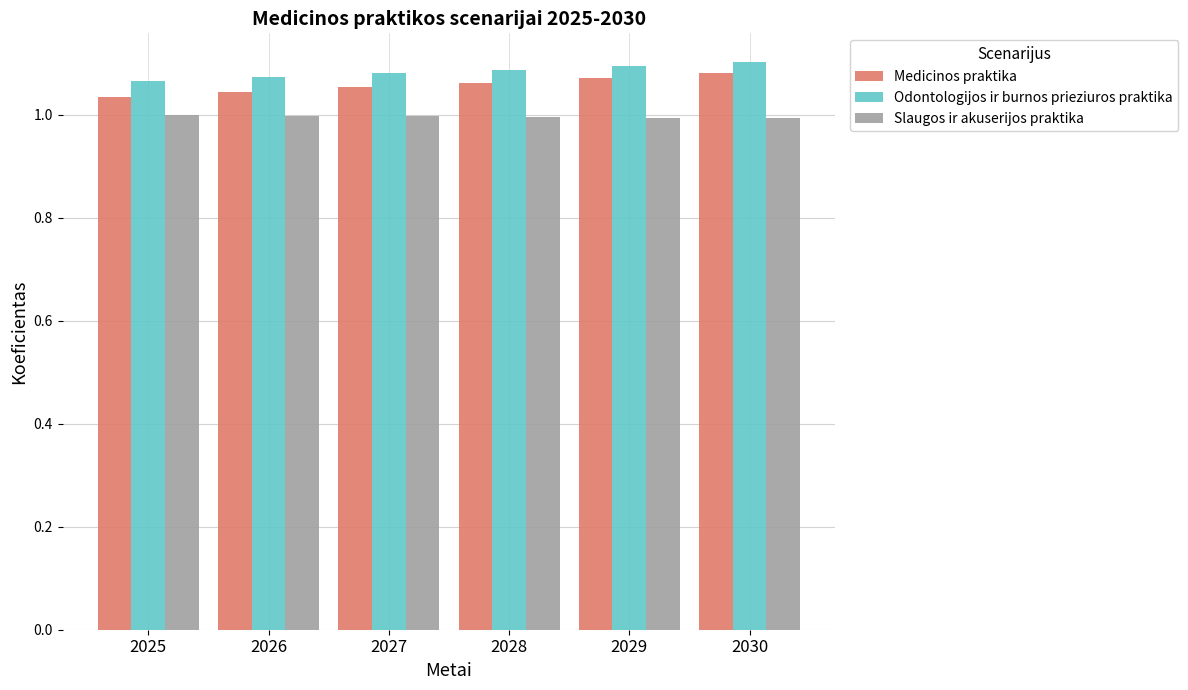

What is the sum of the Slaugos ir akuserijos praktika values at 2028 and 2025?

2.0